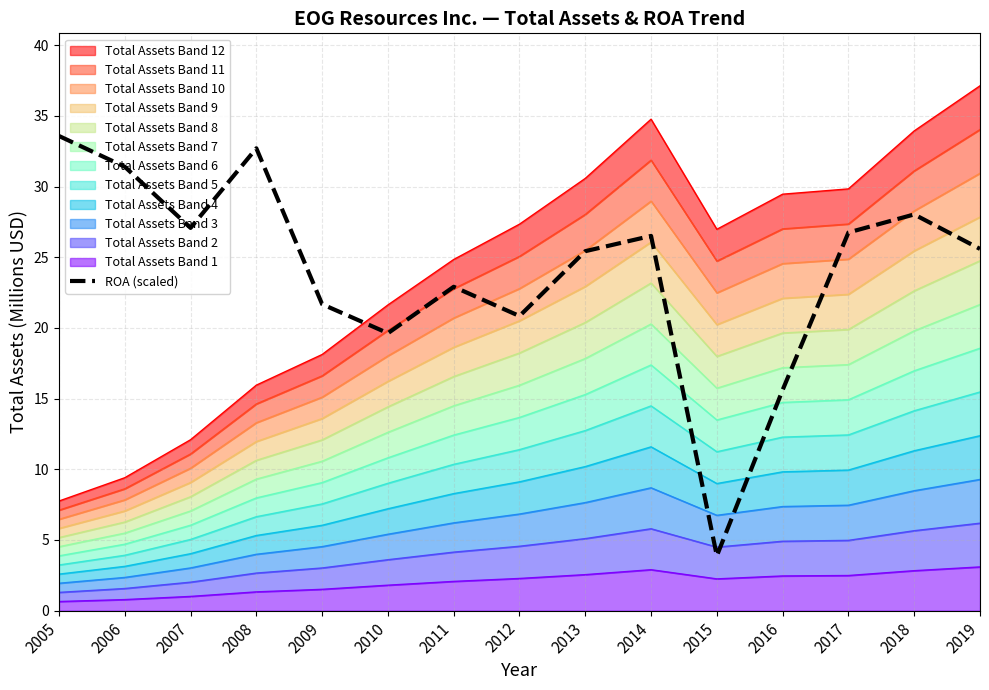

Which has a higher value, 2012 or 2010?

2012